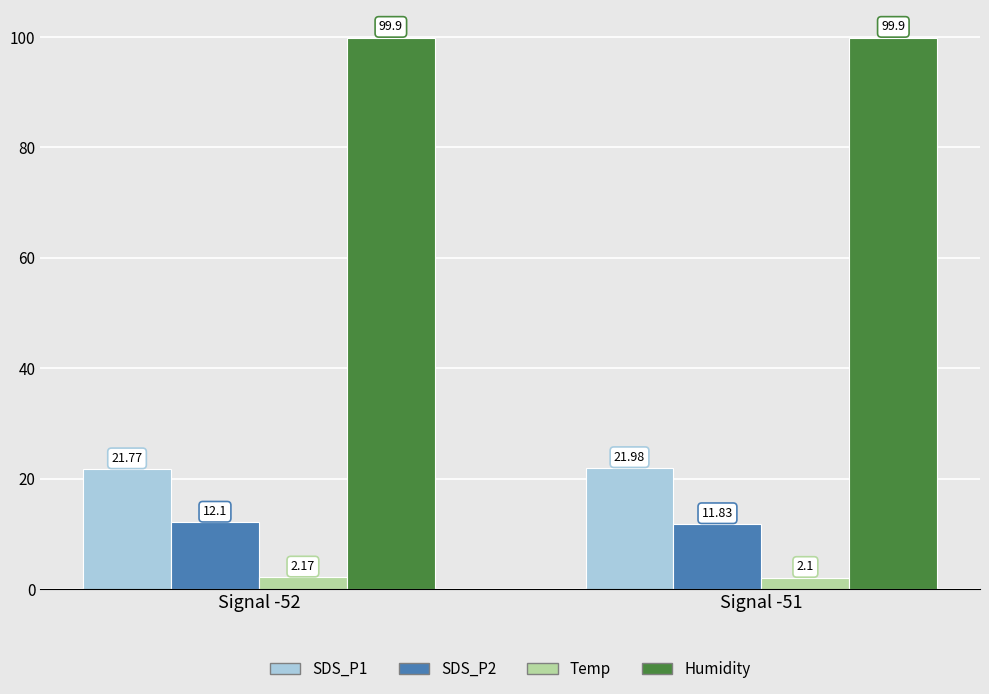

Which category has the highest value in the SDS_P2 series?

Signal -52